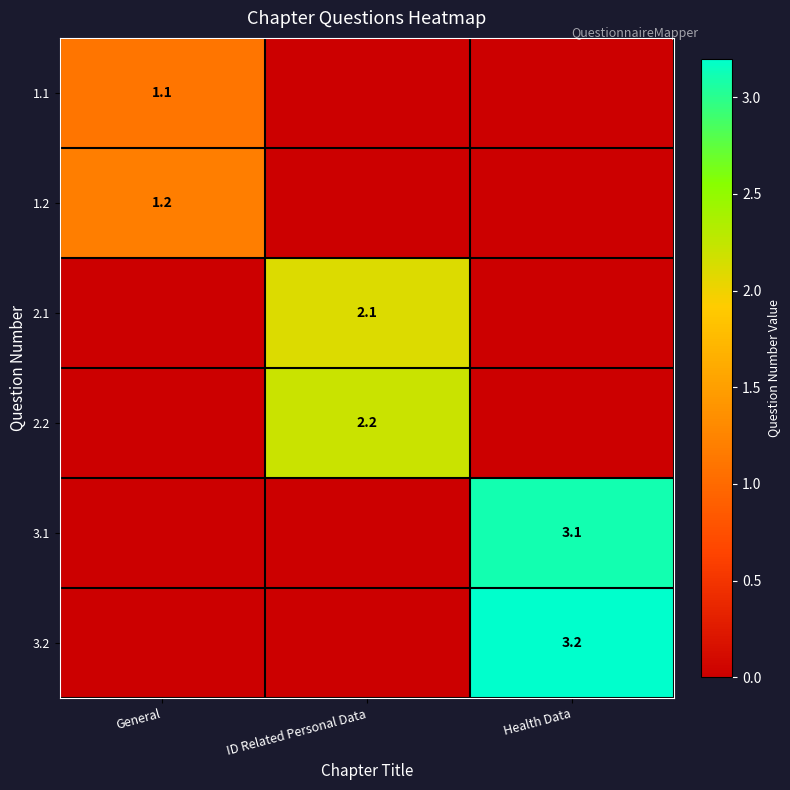

Is it true that 2.2 equals 3.1 at ID Related Personal Data?

False